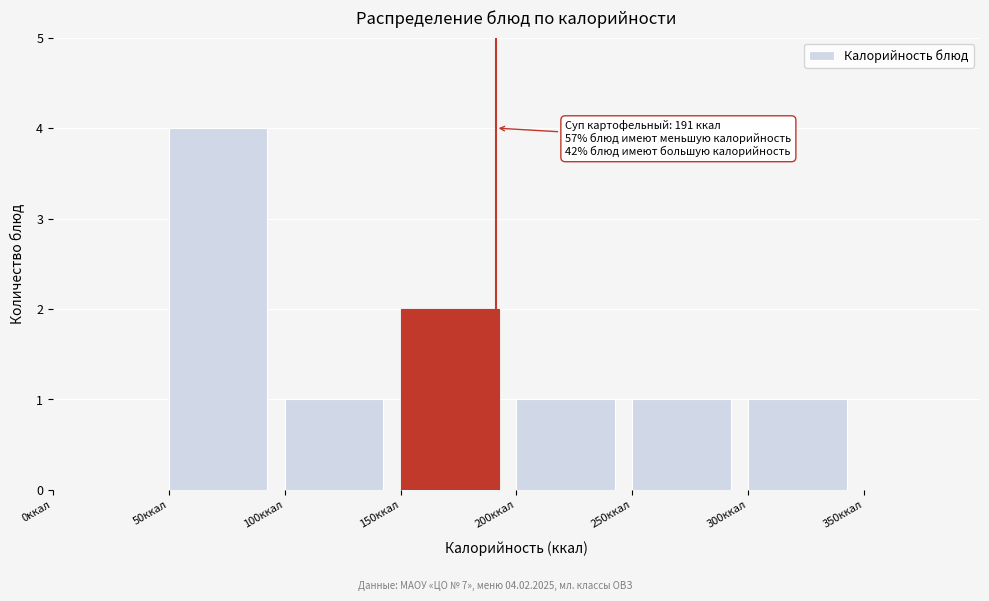

Over which range of the x-axis is the bar tallest?

50 to 100